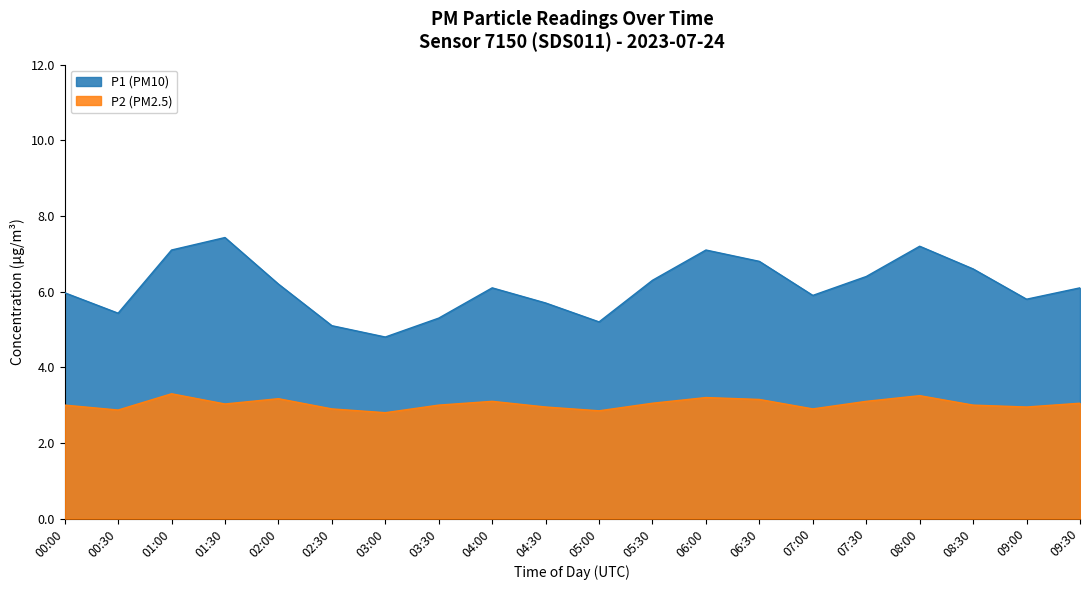

What is the minimum value shown in the chart?

2.8